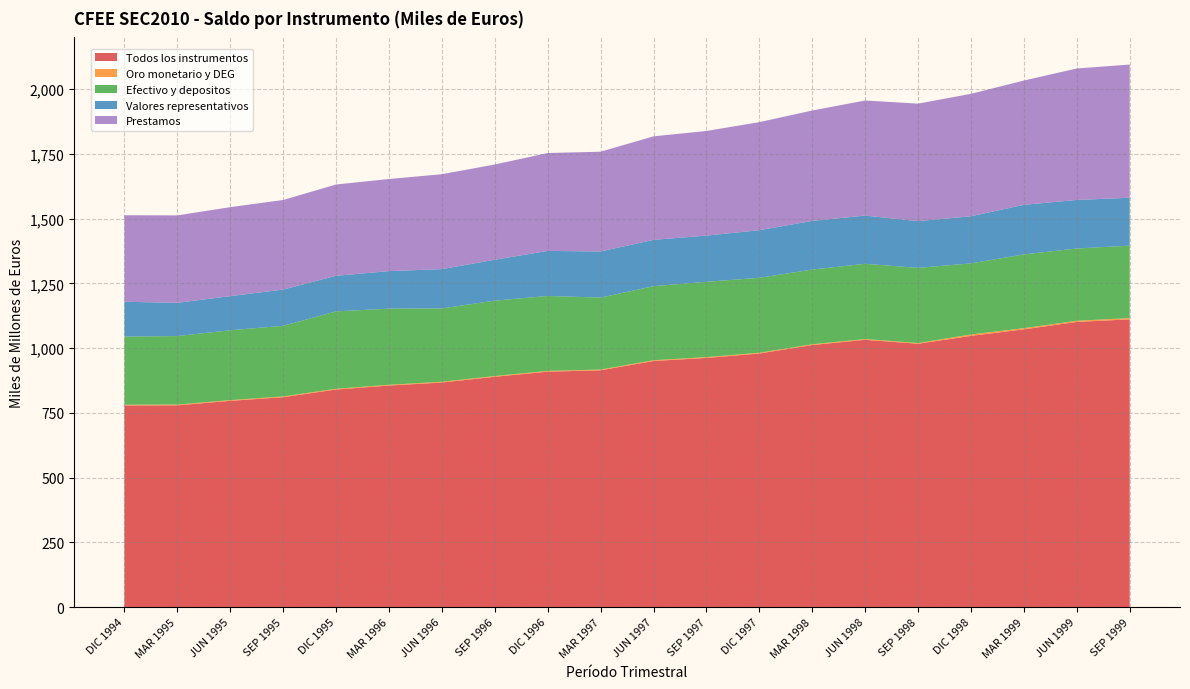

Reading right to left, extract all data points from this chart.

Todos los instrumentos: SEP 1999=1111186873	JUN 1999=1101385381	MAR 1999=1072669170	DIC 1998=1047523474	SEP 1998=1017076056	JUN 1998=1032214495	MAR 1998=1012088285	DIC 1997=979358929	SEP 1997=962299001	JUN 1997=950466637	MAR 1997=914504291	DIC 1996=909231503	SEP 1996=889567550	JUN 1996=867220032	MAR 1996=855733988	DIC 1995=840306338	SEP 1995=810652103	JUN 1995=796561593	MAR 1995=779239556	DIC 1994=778716878
Oro monetario y DEG: SEP 1999=5030639	JUN 1999=4466146	MAR 1999=4591787	DIC 1998=5305313	SEP 1998=2671636	JUN 1998=2951444	MAR 1998=2936422	DIC 1997=2919972	SEP 1997=2925956	JUN 1997=2912973	MAR 1997=2902604	DIC 1996=2892040	SEP 1996=2867720	JUN 1996=2858342	MAR 1996=2849992	DIC 1995=2836928	SEP 1995=2848237	JUN 1995=2837295	MAR 1995=2829110	DIC 1994=2736009
Efectivo y depositos: SEP 1999=279733608	JUN 1999=279005041	MAR 1999=284798554	DIC 1998=274732498	SEP 1998=290231149	JUN 1998=290570789	MAR 1998=288521677	DIC 1997=289439114	SEP 1997=291090799	JUN 1997=285936857	MAR 1997=277922367	DIC 1996=289396700	SEP 1996=291110527	JUN 1996=283481278	MAR 1996=294044949	DIC 1995=298889419	SEP 1995=272770453	JUN 1995=269793259	MAR 1995=264622305	DIC 1994=263316654
Valores representativos: SEP 1999=184933276	JUN 1999=187502349	MAR 1999=191464872	DIC 1998=181759217	SEP 1998=180566000	JUN 1998=186149876	MAR 1998=188024902	DIC 1997=183801217	SEP 1997=178242925	JUN 1997=179030965	MAR 1997=178011310	DIC 1996=173954245	SEP 1996=157880942	JUN 1996=151682670	MAR 1996=144931506	DIC 1995=137442064	SEP 1995=140093997	JUN 1995=131724470	MAR 1995=128494439	DIC 1994=134352907
Prestamos: SEP 1999=514367180	JUN 1999=507695432	MAR 1999=479947774	DIC 1998=472821439	SEP 1998=453721274	JUN 1998=444478434	MAR 1998=426131202	DIC 1997=417270756	SEP 1997=404115907	JUN 1997=399627152	MAR 1997=385276330	DIC 1996=378033381	SEP 1996=367843098	JUN 1996=366470679	MAR 1996=355614569	DIC 1995=352525728	SEP 1995=345769524	JUN 1995=343632807	MAR 1995=337446824	DIC 1994=334260167